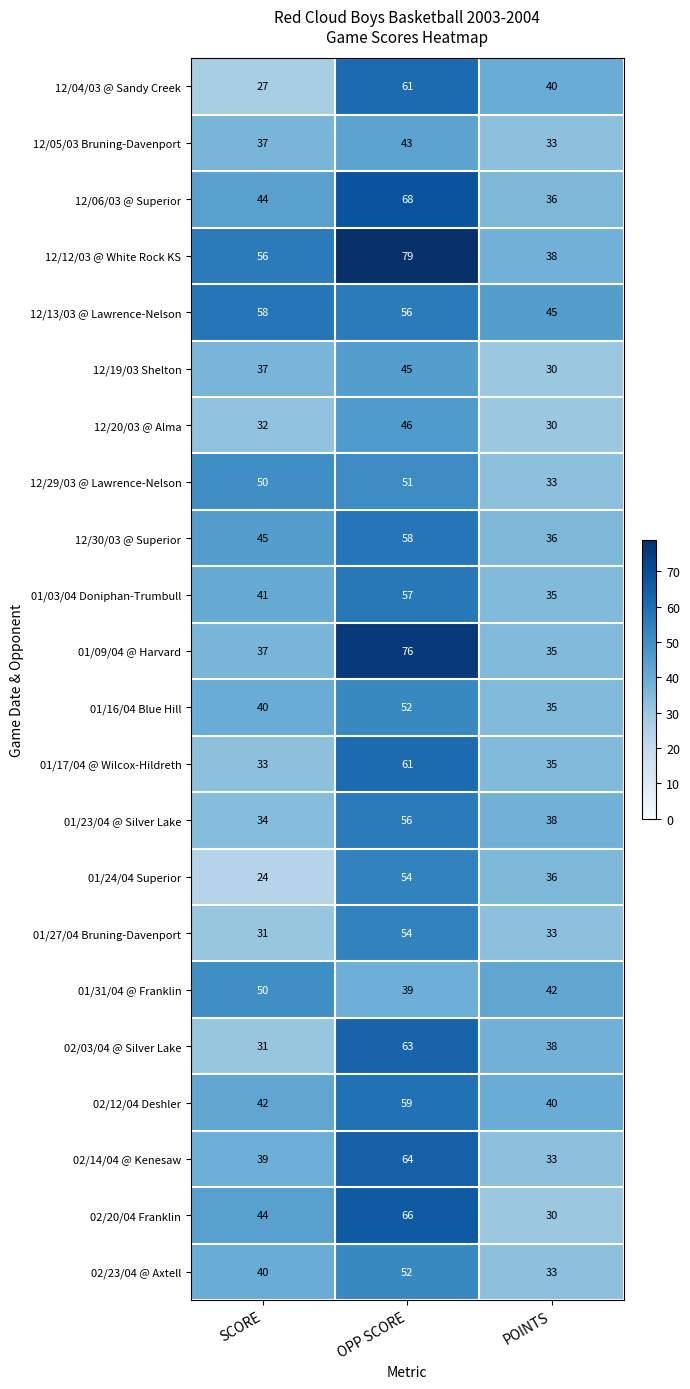

Rank the categories by 12/06/03 @ Superior value from highest to lowest.

OPP SCORE, SCORE, POINTS